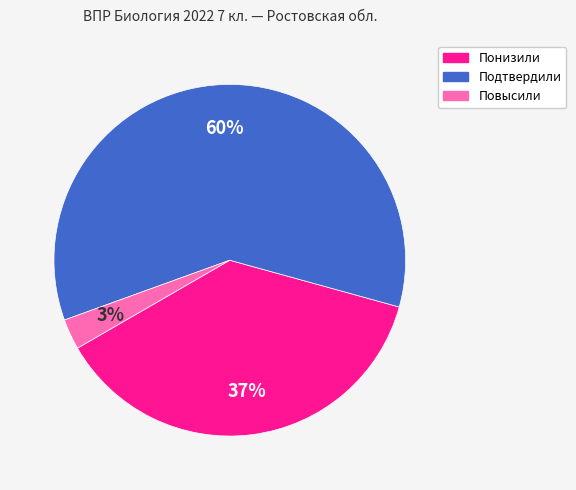

Between Понизили and Повысили, which is larger?

Понизили